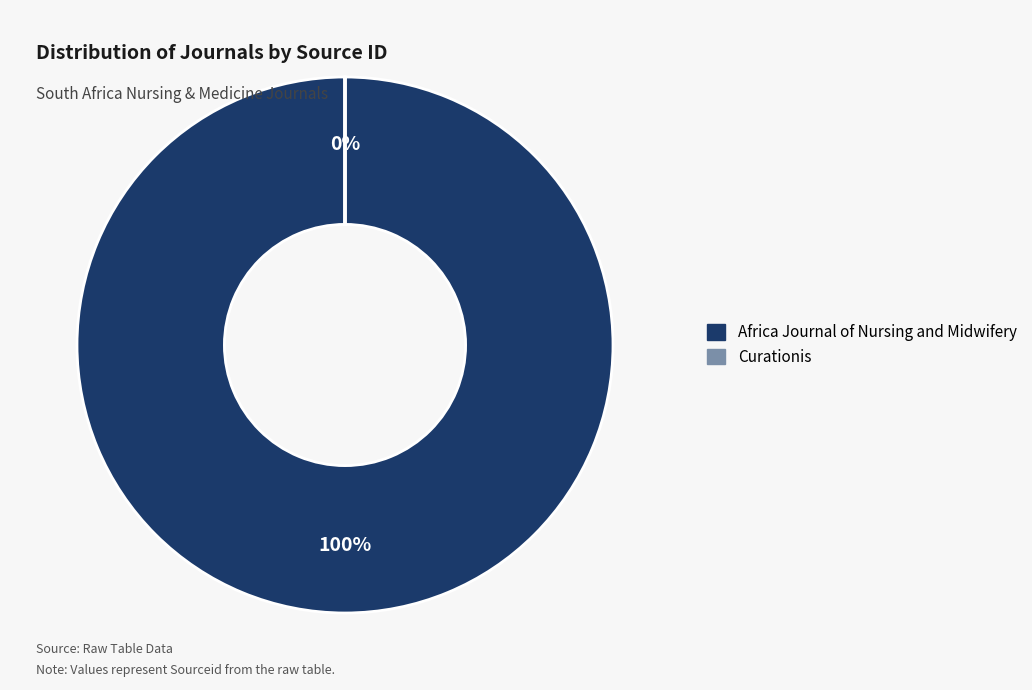

To the nearest percent, what percentage of the pie is Africa Journal of Nursing and Midwifery?

100%